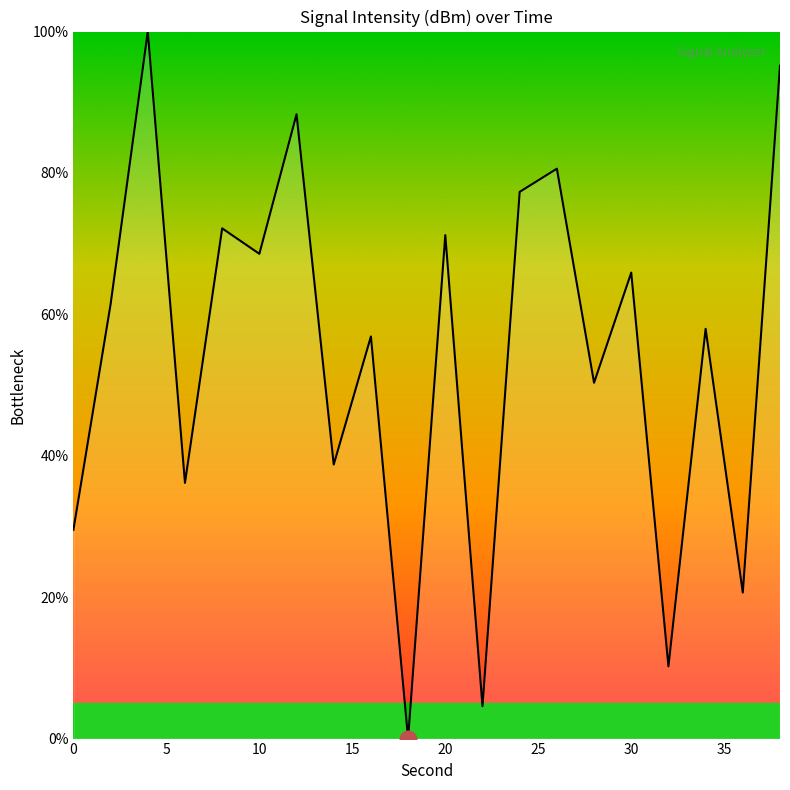

What is the maximum value shown in the chart?

100.0